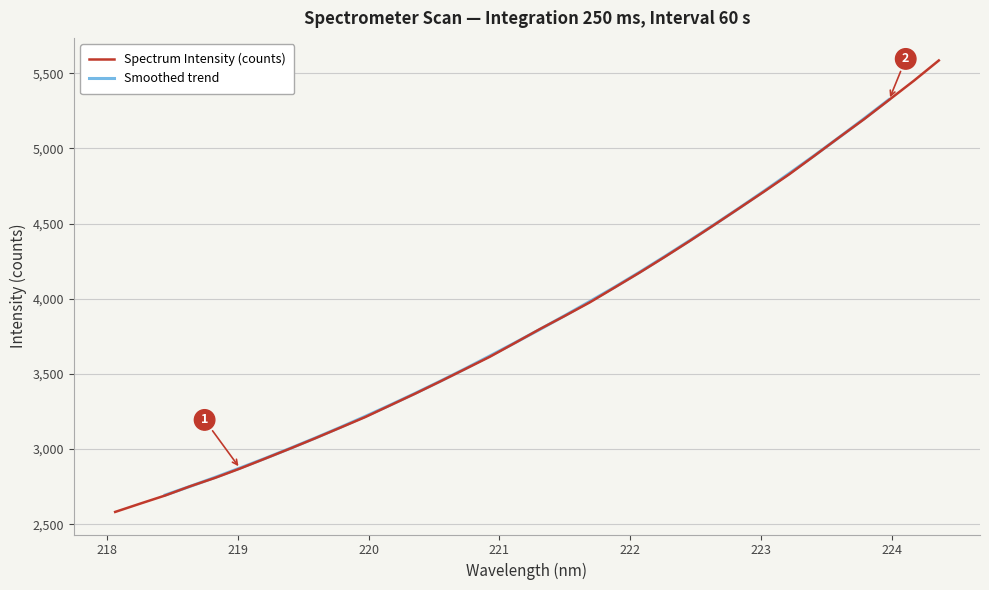

What is the sum of all values?

131437.8